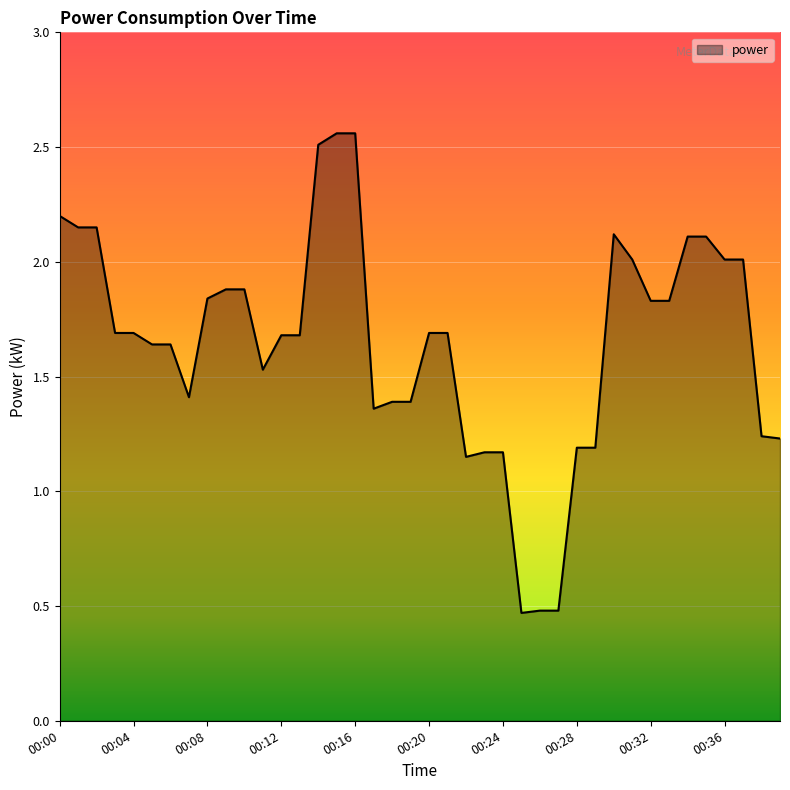

Rank the categories by value from highest to lowest.

00:15, 00:16, 00:14, 00:00, 00:01, 00:02, 00:30, 00:34, 00:35, 00:31, 00:36, 00:37, 00:09, 00:10, 00:08, 00:32, 00:33, 00:03, 00:04, 00:20, 00:21, 00:12, 00:13, 00:05, 00:06, 00:11, 00:07, 00:18, 00:19, 00:17, 00:38, 00:39, 00:28, 00:29, 00:23, 00:24, 00:22, 00:26, 00:27, 00:25